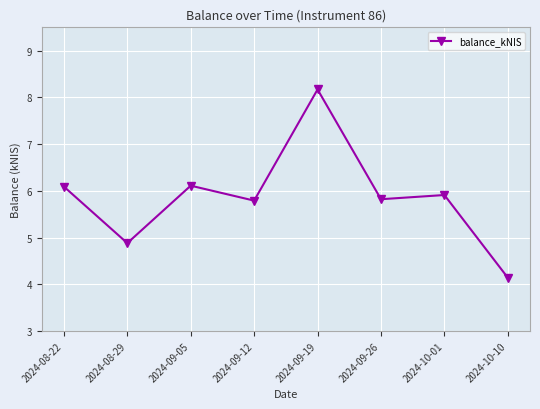

What is the sum of all values?

46.9